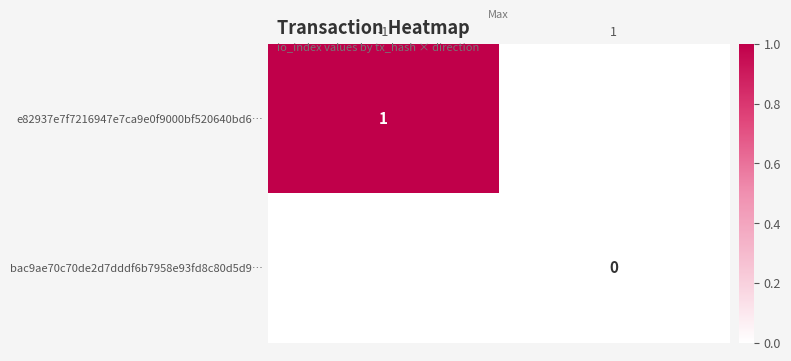

Rank the series by their average value, from highest to lowest.

e82937e7f7216947e7ca9e0f9000bf520640bd6…, bac9ae70c70de2d7dddf6b7958e93fd8c80d5d9…